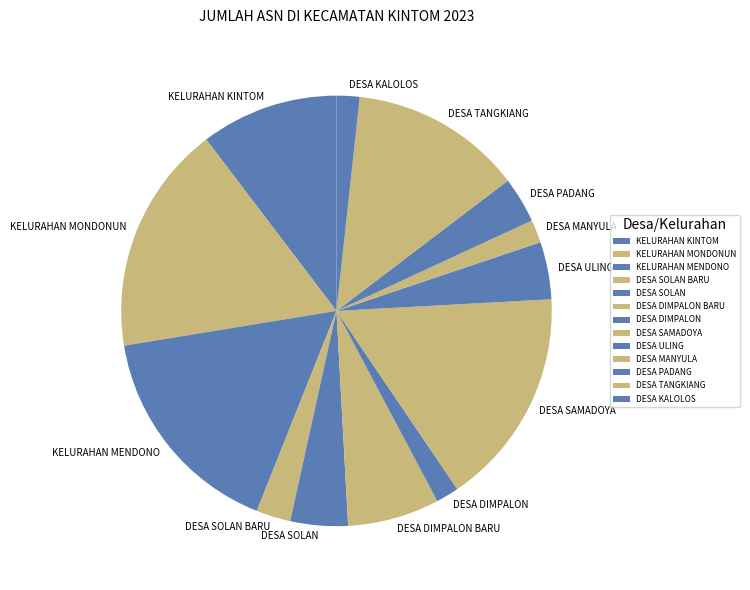

What is the ratio of the value at DESA MANYULA to the value at DESA KALOLOS?

1.0